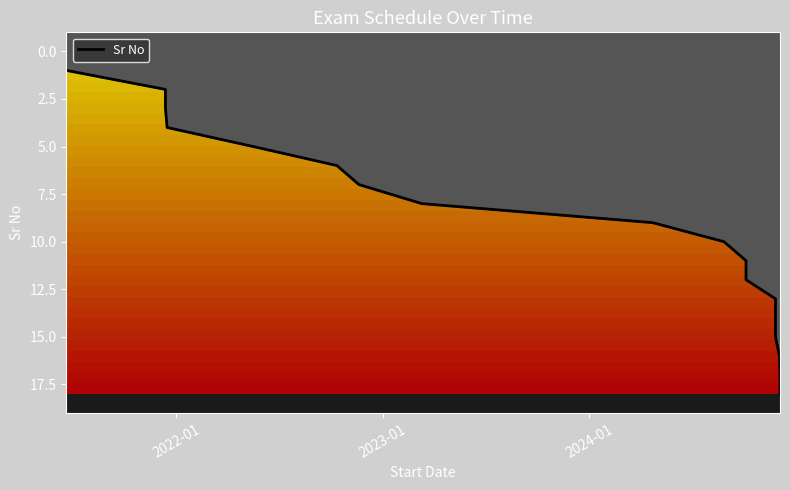

True or false: there are more than 1 points higher than both neighbors.

False